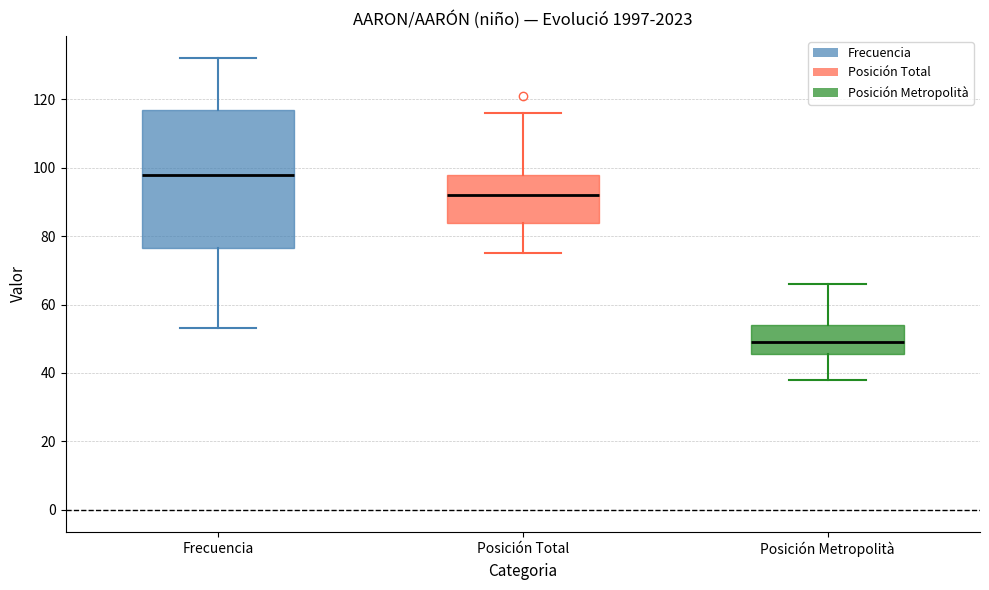

Reading left to right, read every box against the y-axis: the position of its median line, the range the box covers, and the ends of its whiskers. The values are not printed on the chart, so give them approximately, as read against the axis.

Frecuencia: median 98, box 76 to 118, whiskers 54 to 132
Posición Total: median 92, box 84 to 98, whiskers 76 to 116
Posición Metropolità: median 50, box 46 to 54, whiskers 38 to 66